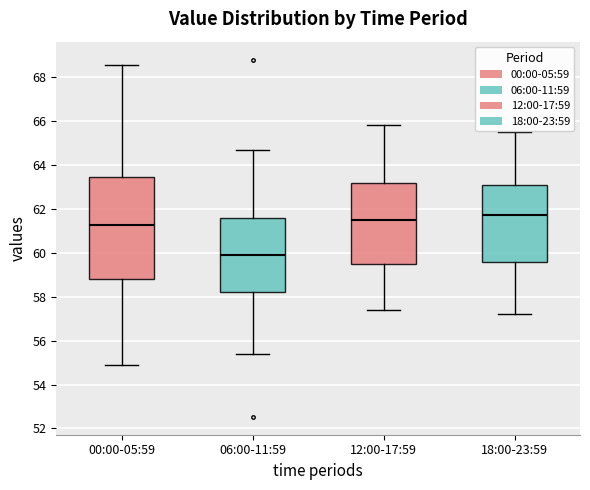

Reading left to right, transcribe this box plot: for each box, give where its median line is, the range the box spans, and where its two whiskers end, as read against the y-axis. The values are not printed on the chart, so give them approximately, as read against the axis.

00:00-05:59: median 61.2, box 58.8 to 63.4, whiskers 54.8 to 68.6
06:00-11:59: median 60.0, box 58.2 to 61.6, whiskers 55.4 to 64.8
12:00-17:59: median 61.6, box 59.6 to 63.2, whiskers 57.4 to 65.8
18:00-23:59: median 61.8, box 59.6 to 63.2, whiskers 57.2 to 65.6